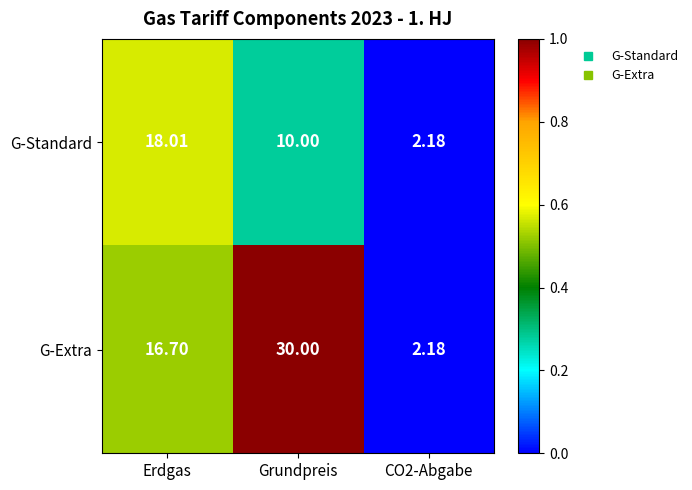

At Grundpreis, list the series in order from largest to smallest.

G-Extra, G-Standard